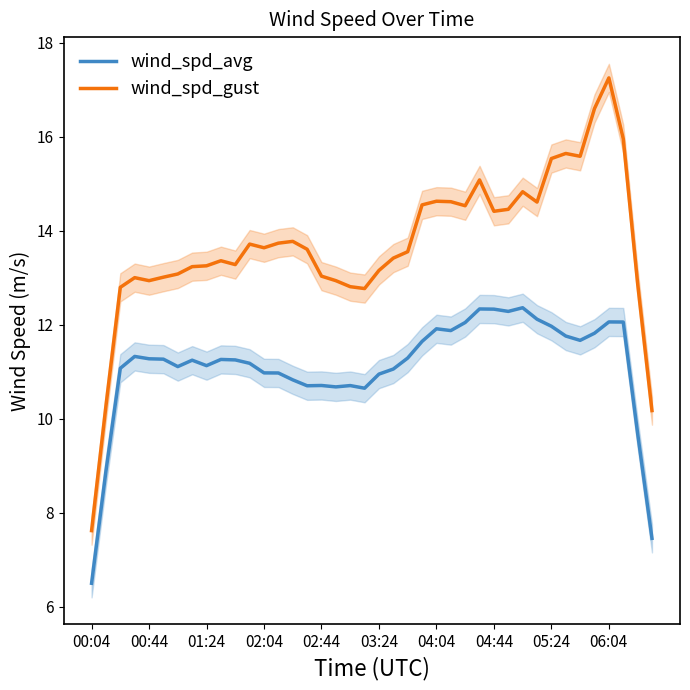

True or false: wind_spd_avg and wind_spd_gust cross at least once.

False